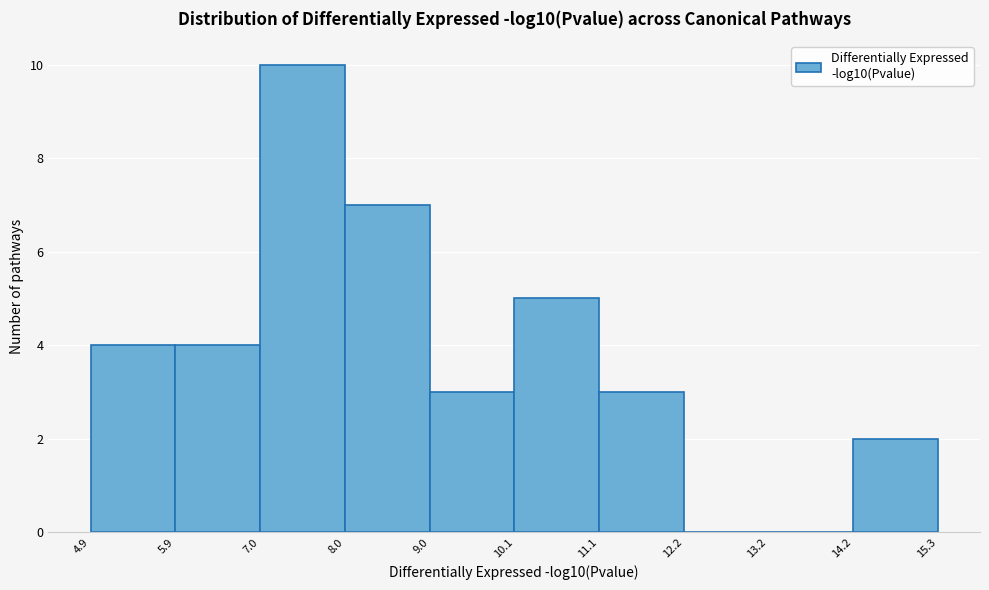

Reading left to right, transcribe this chart: for each bar, give the range it covers on the x-axis and its height. The values are not printed on the chart, so give them approximately, as read against the axis.

4.9 to 5.9: 4
5.9 to 7.0: 4
7.0 to 8.0: 10
8.0 to 9.0: 7
9.0 to 10.1: 3
10.1 to 11.1: 5
11.1 to 12.2: 3
12.2 to 13.2: 0
13.2 to 14.2: 0
14.2 to 15.3: 2